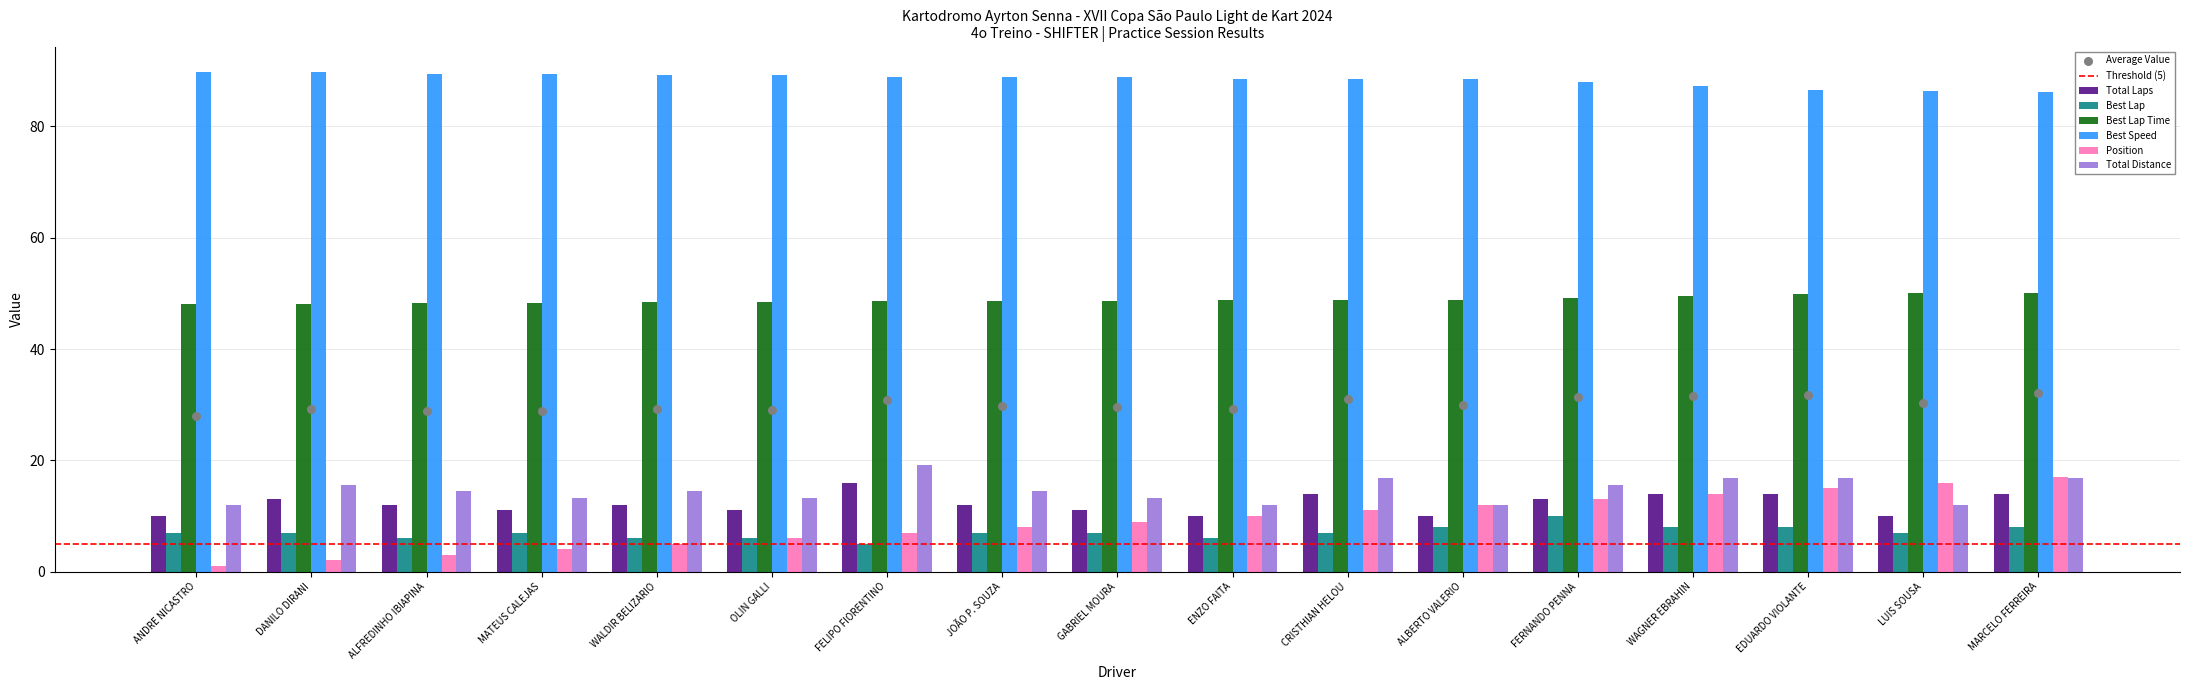

Which series reaches the minimum Y coordinate?

Position